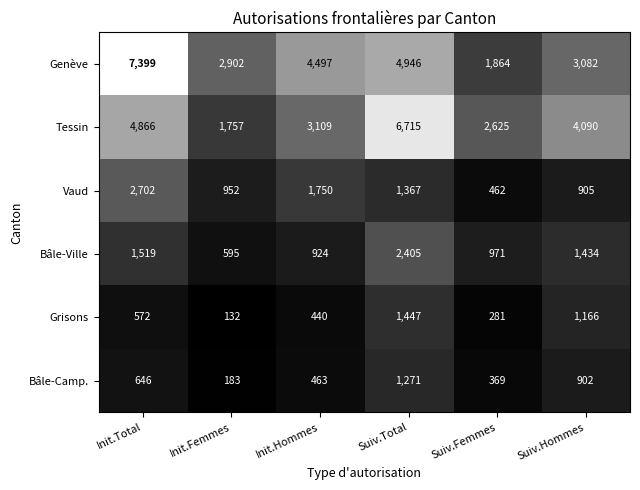

How many categories are shown in the chart?

6